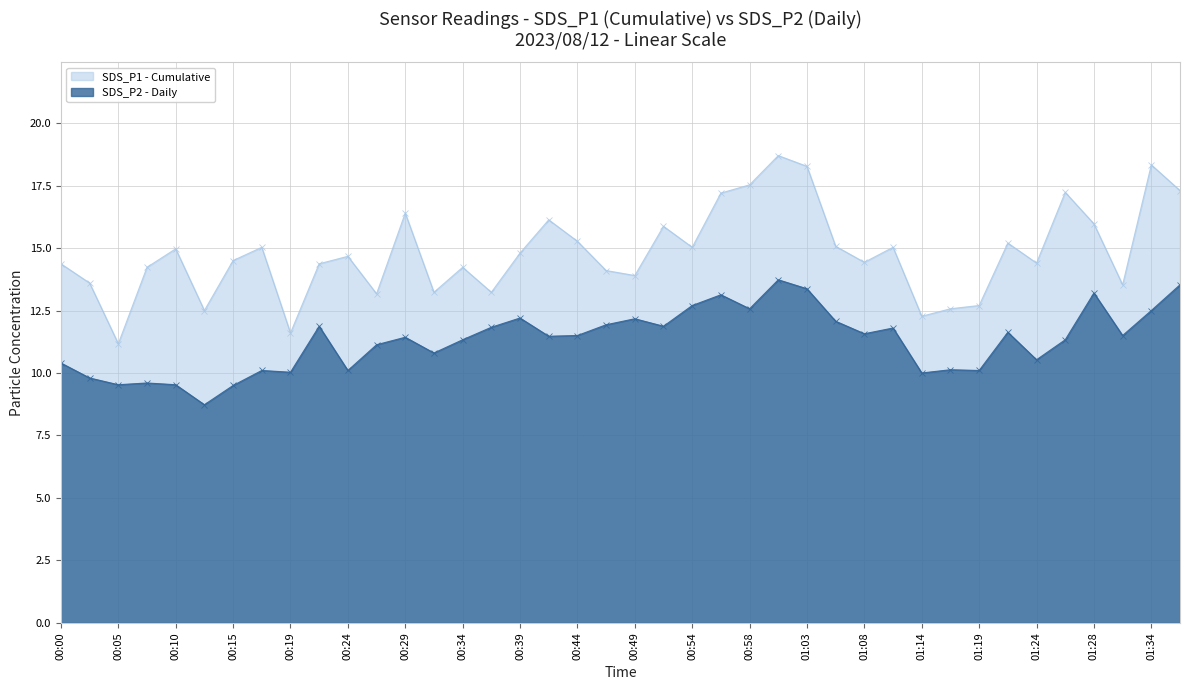

What is the value of the SDS_P1 point at the 4th from the left?

14.2